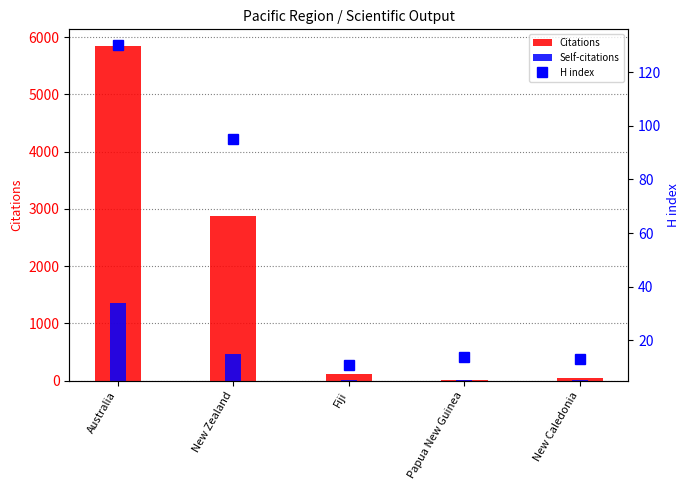

Reading left to right, what are all the values shown in this chart?

Citations: Australia=5843	New Zealand=2882	Fiji=113	Papua New Guinea=4	New Caledonia=41
Self-citations: Australia=1357	New Zealand=462	Fiji=2	Papua New Guinea=1	New Caledonia=5
H index: Australia=130	New Zealand=95	Fiji=11	Papua New Guinea=14	New Caledonia=13